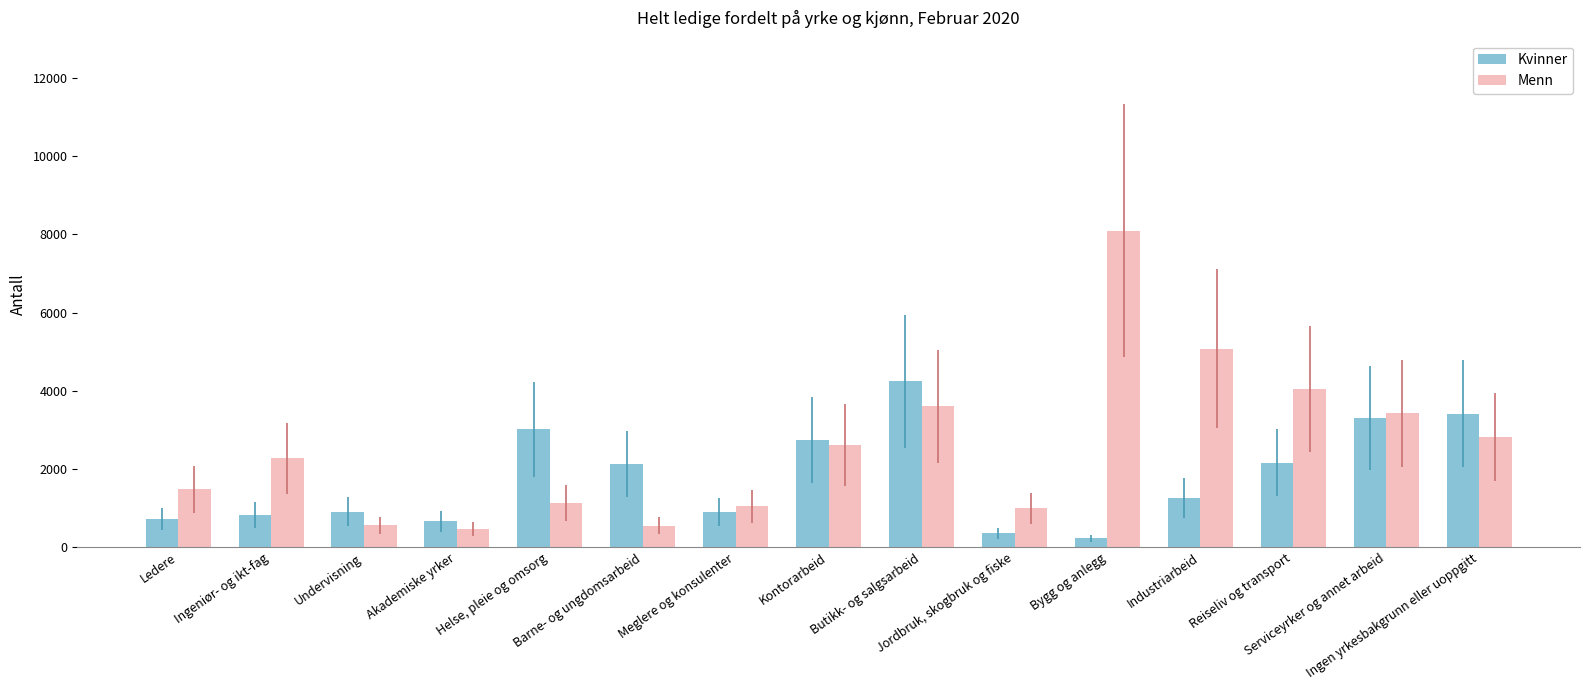

The Kvinner series shows 2739 at Kontorarbeid. True or false?

True